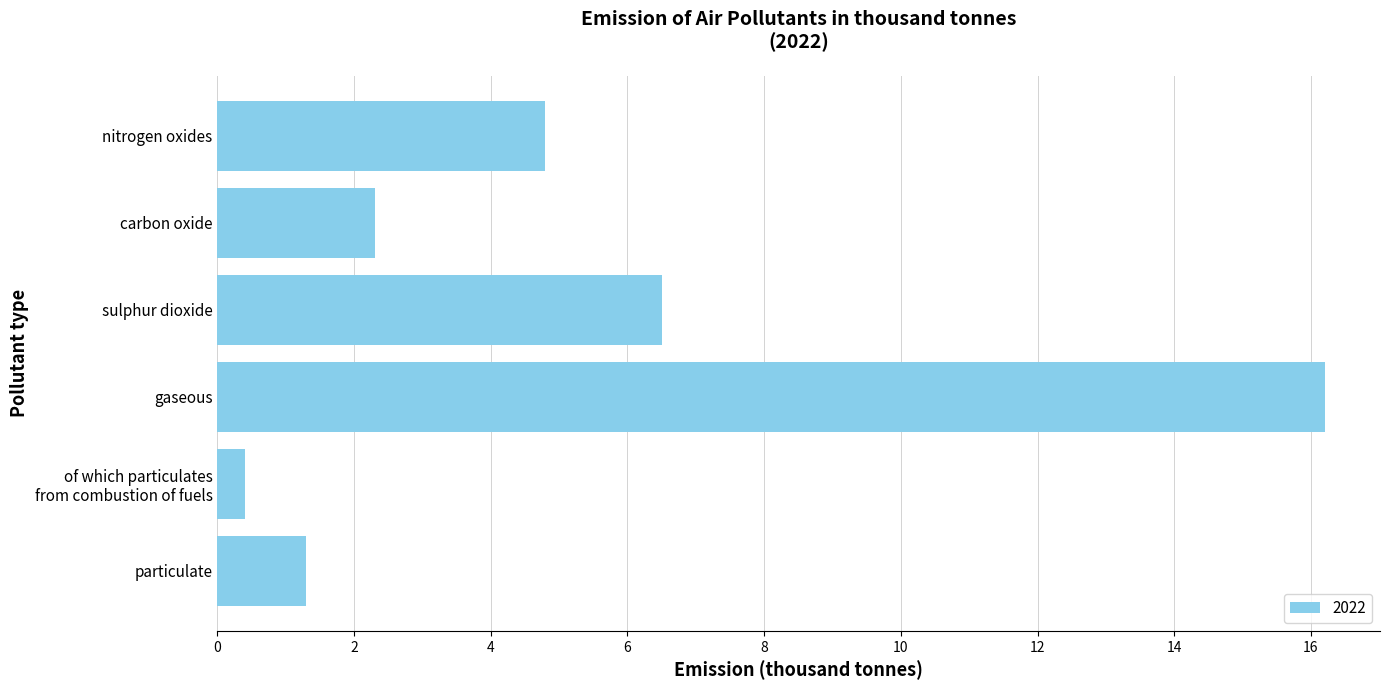

Which category has the highest value across all series?

gaseous